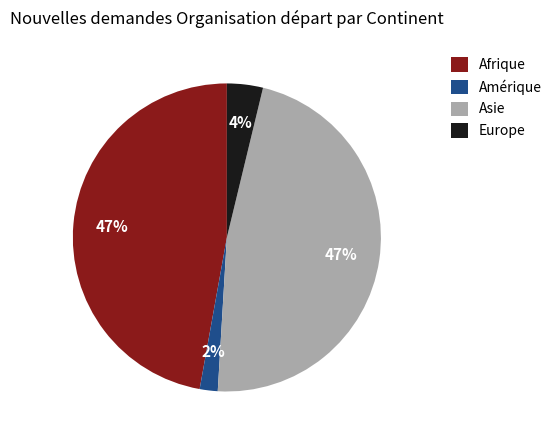

Which slice is the smallest?

Amérique